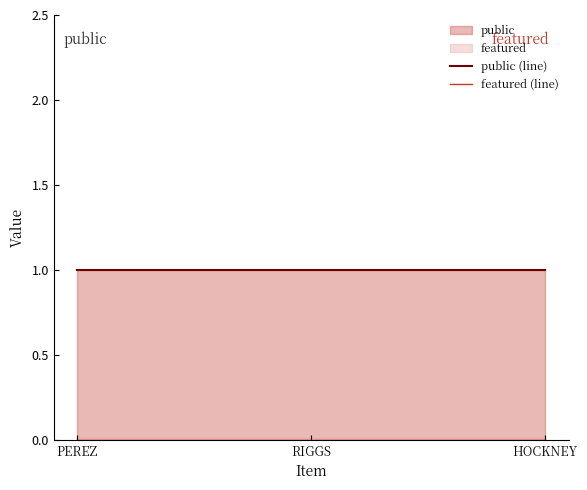

What is the spread (max minus min) of values at HOCKNEY?

1